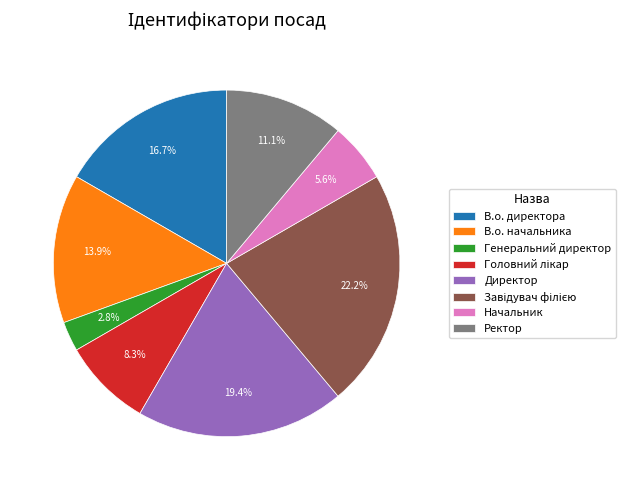

What percentage do Ректор and Начальник together represent?

16.7%